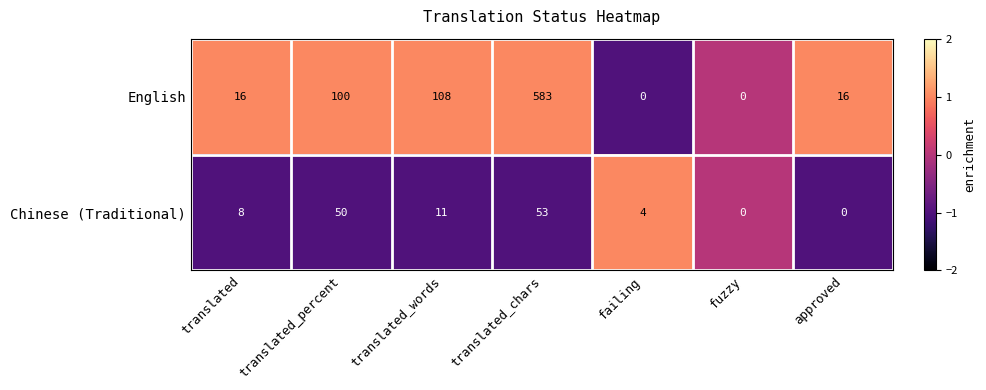

Which label corresponds to the largest value in the chart?

translated_chars